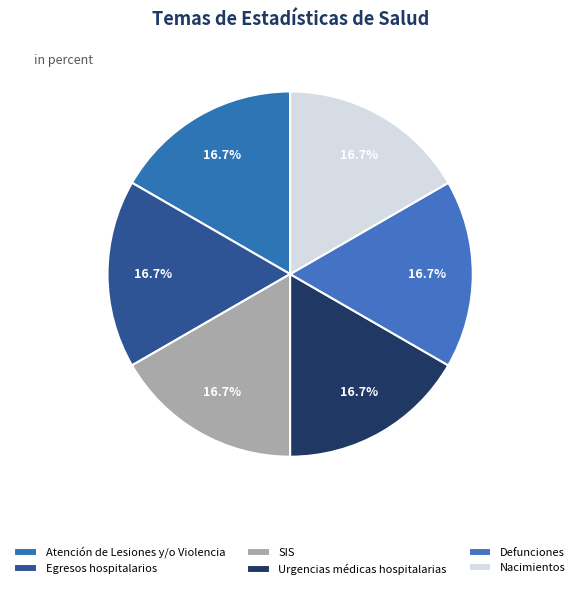

Which slice is the smallest?

Atención de Lesiones y/o Violencia